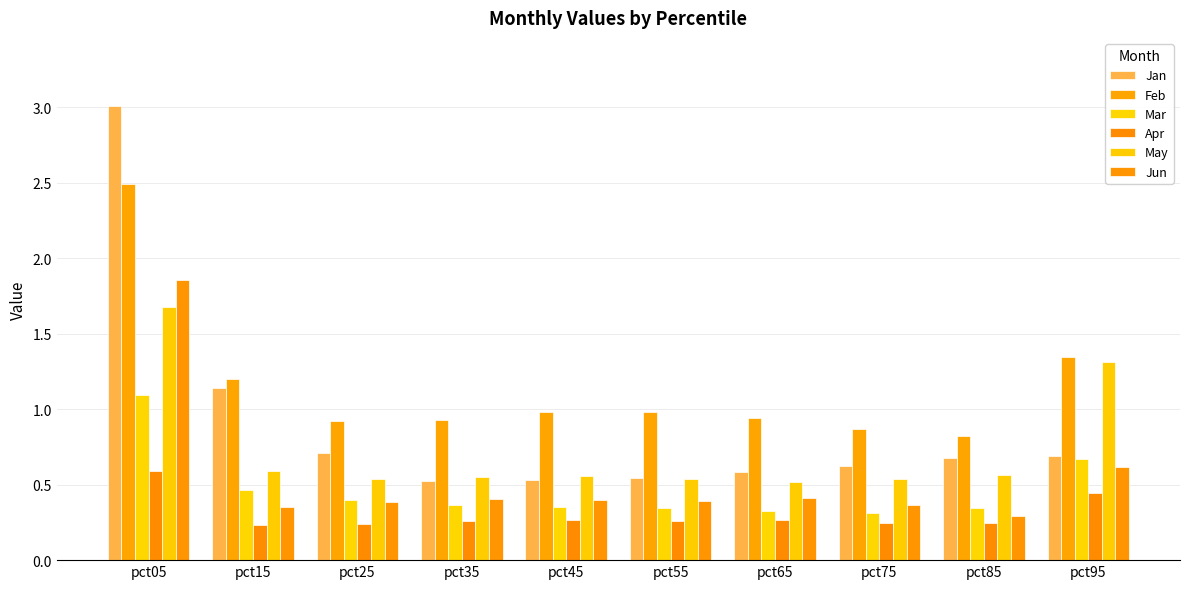

How many bars are there in each group?

6